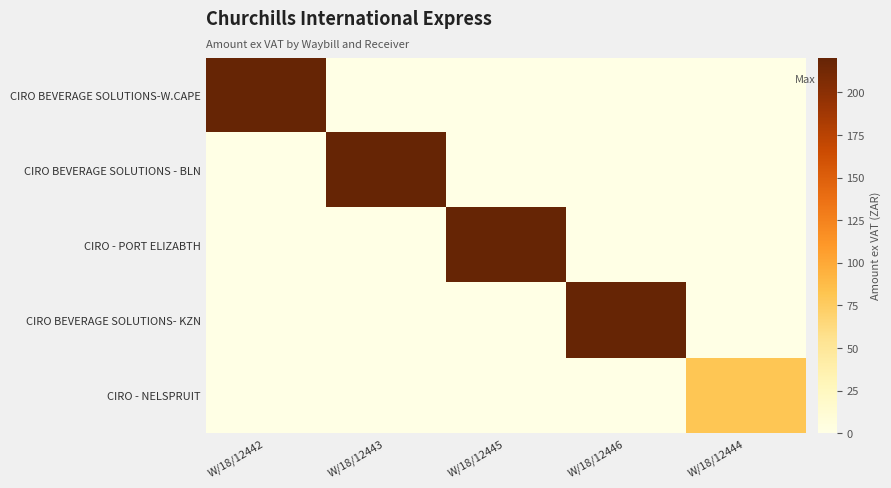

Which series changed the most between W/18/12443 and W/18/12444?

CIRO BEVERAGE SOLUTIONS - BLN